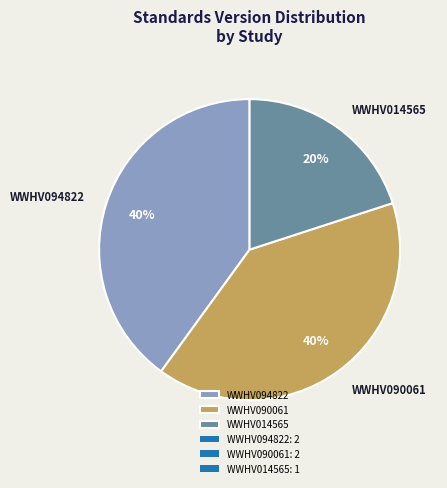

Is it true that WWHV090061 is 40% of the pie?

True